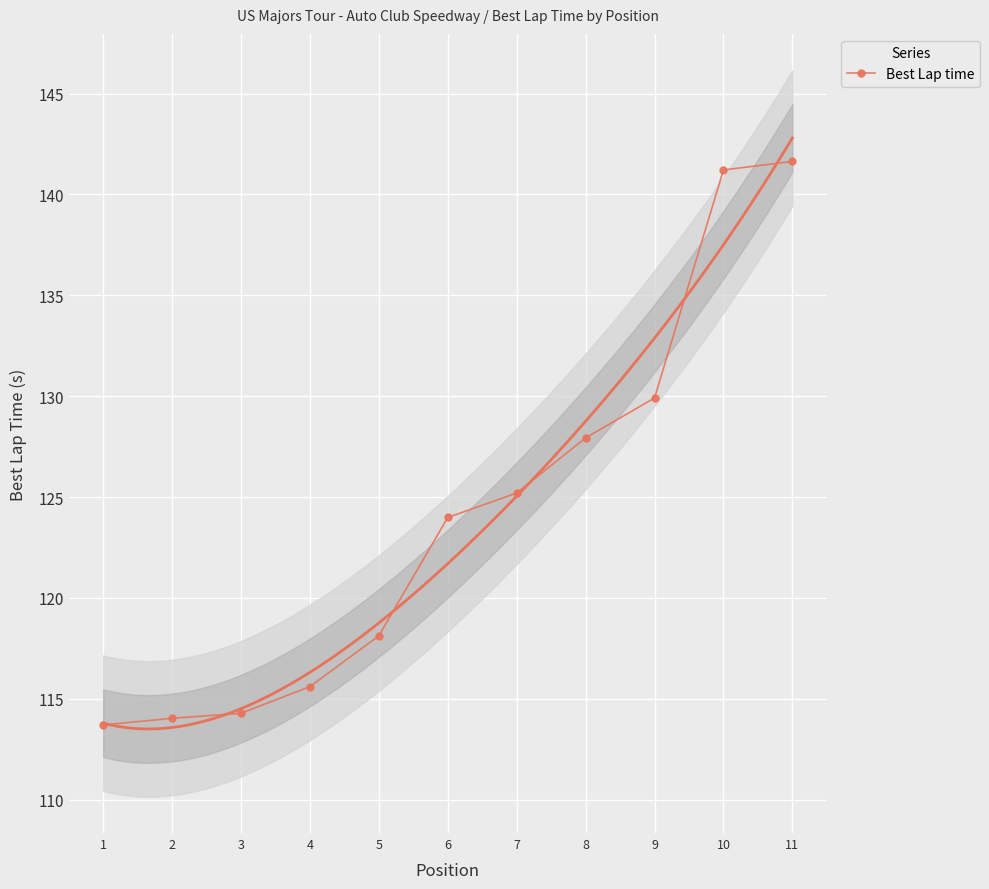

List the labels in order of value, smallest first.

1, 2, 3, 4, 5, 6, 7, 8, 9, 10, 11